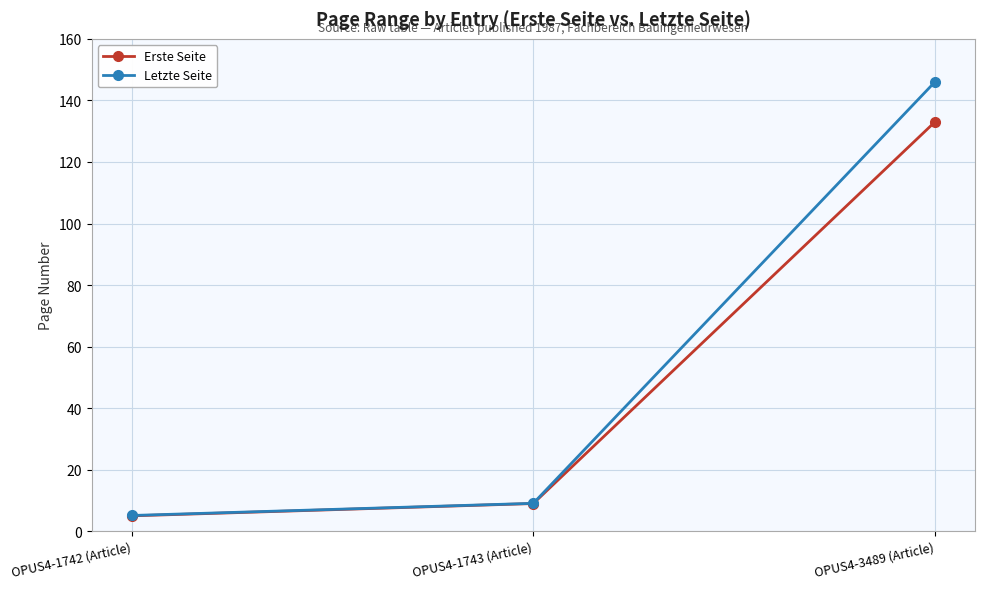

Read the Letzte Seite value at OPUS4-1742 (Article).

5.1